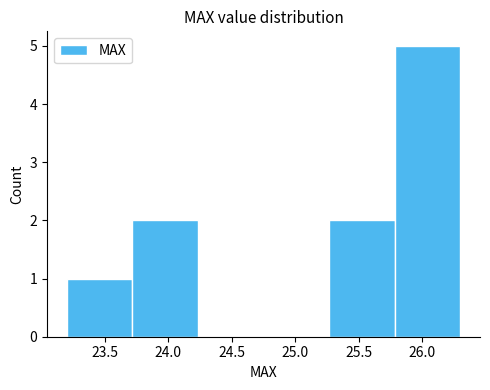

Reading left to right, list every bar in this chart as the range it spans on the x-axis followed by its height. Neither the bar edges nor the heights are printed on the chart, so give them approximately, as read against the axes.

23.20 to 23.70: 1
23.70 to 24.25: 2
24.25 to 24.75: 0
24.75 to 25.25: 0
25.25 to 25.80: 2
25.80 to 26.30: 5